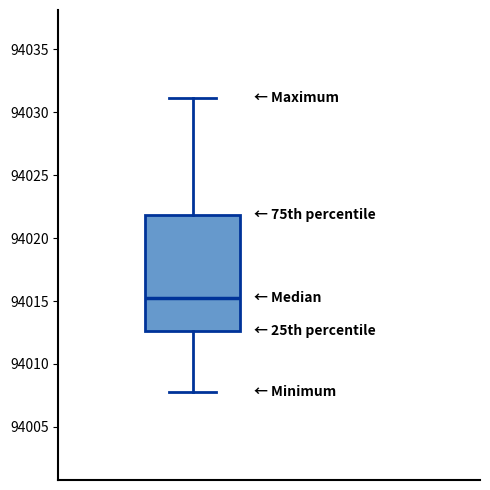

Read this box plot against the y-axis: the position of the median line, the range covered by the box, and the ends of both whiskers. The values are not printed on the chart, so give them approximately, as read against the axis.

median 94015.0, box 94012.5 to 94022.0, whiskers 94008.0 to 94031.0